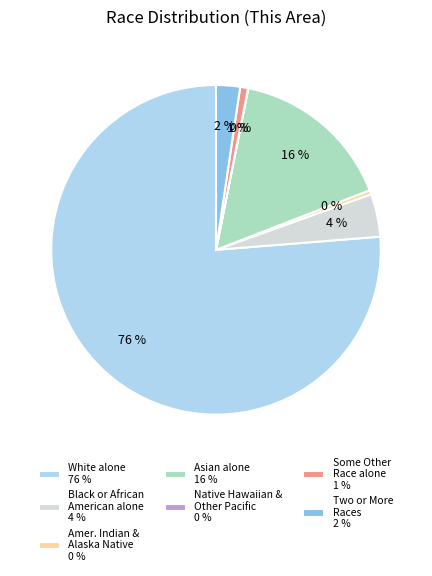

Is the sum of Asian alone 16 % and White alone 76 % greater than half?

Yes